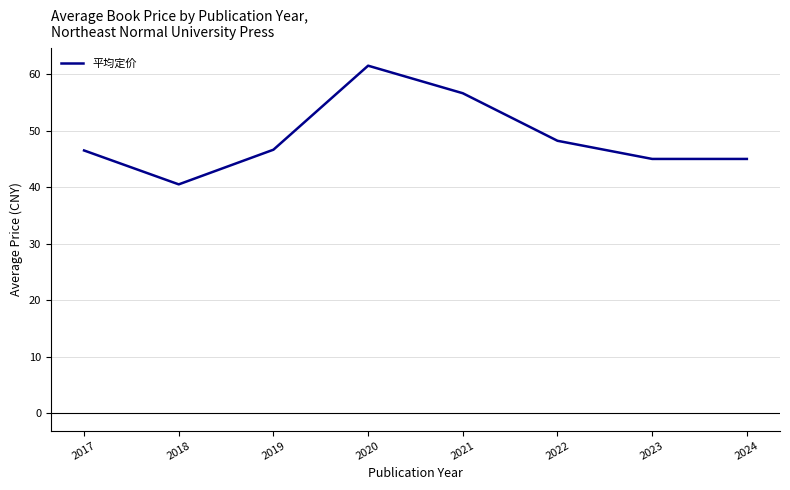

What is the sum of the values at 2020 and 2022?

109.7